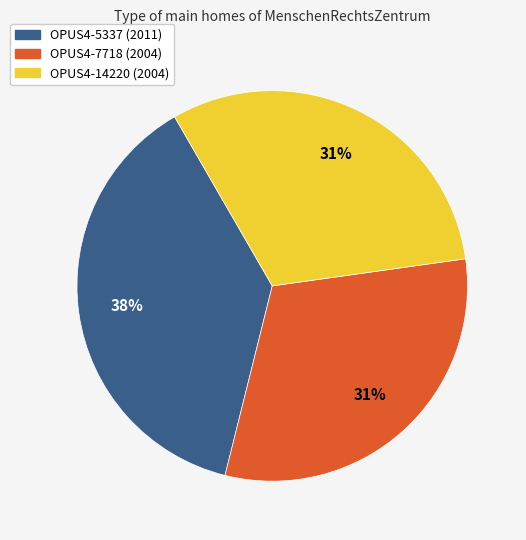

How many segments does this pie chart have?

3